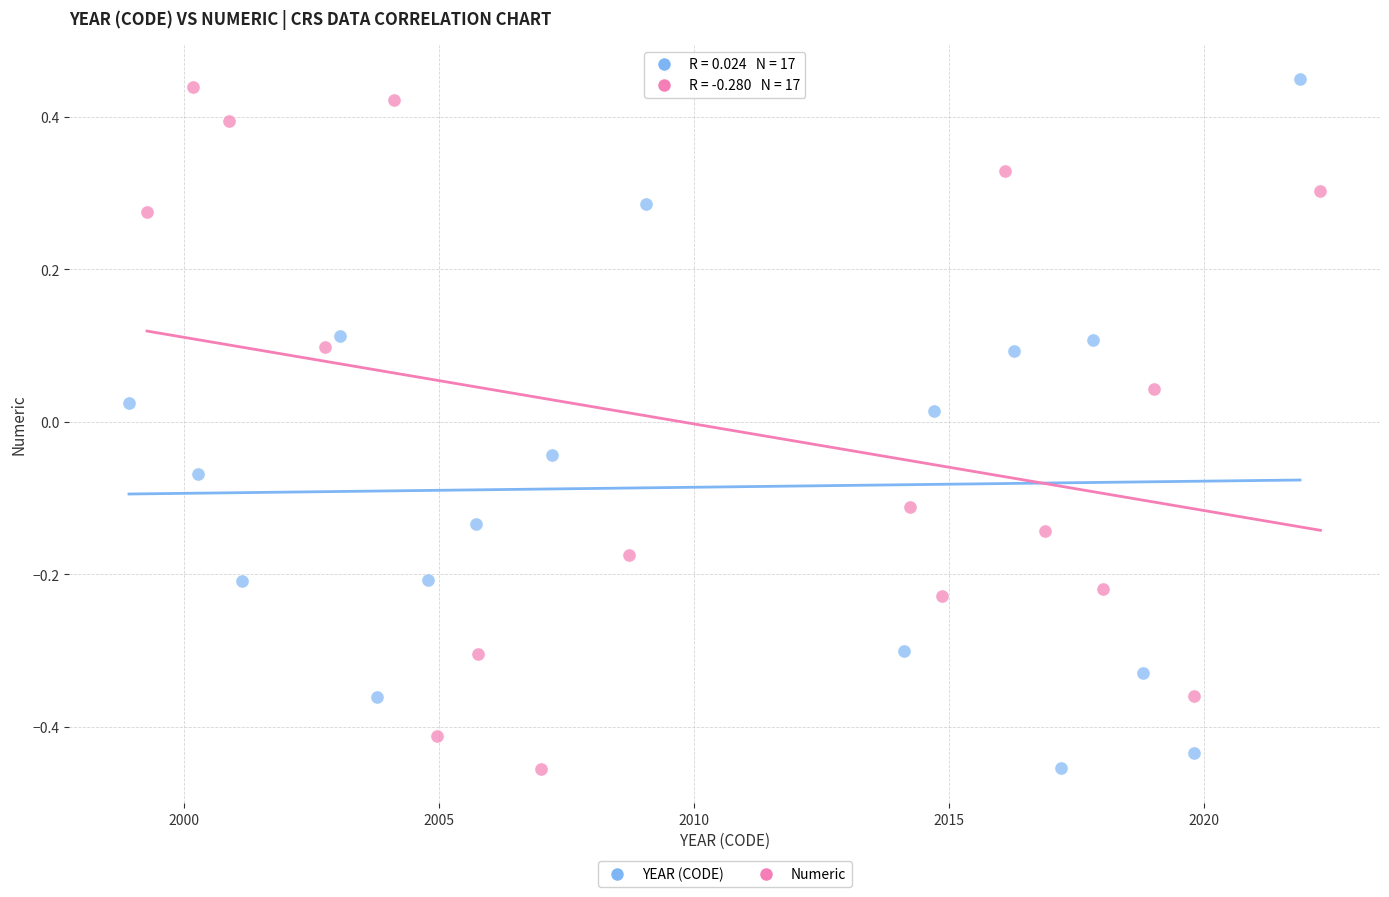

What are all the series names shown in the legend?

YEAR (CODE), Numeric